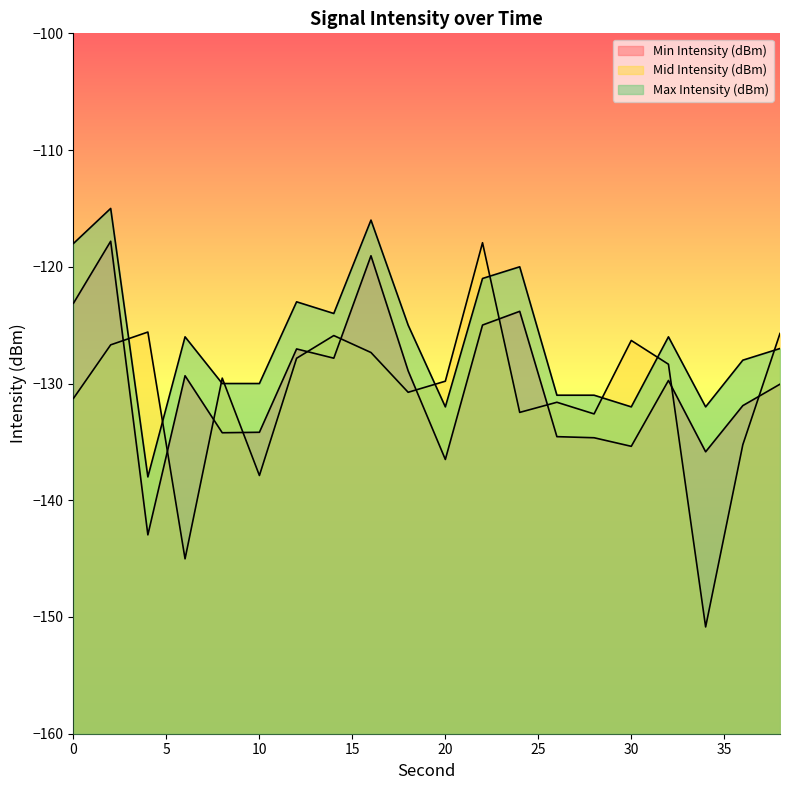

How many intersections are there between Min Intensity (dBm) and Mid Intensity (dBm)?

11